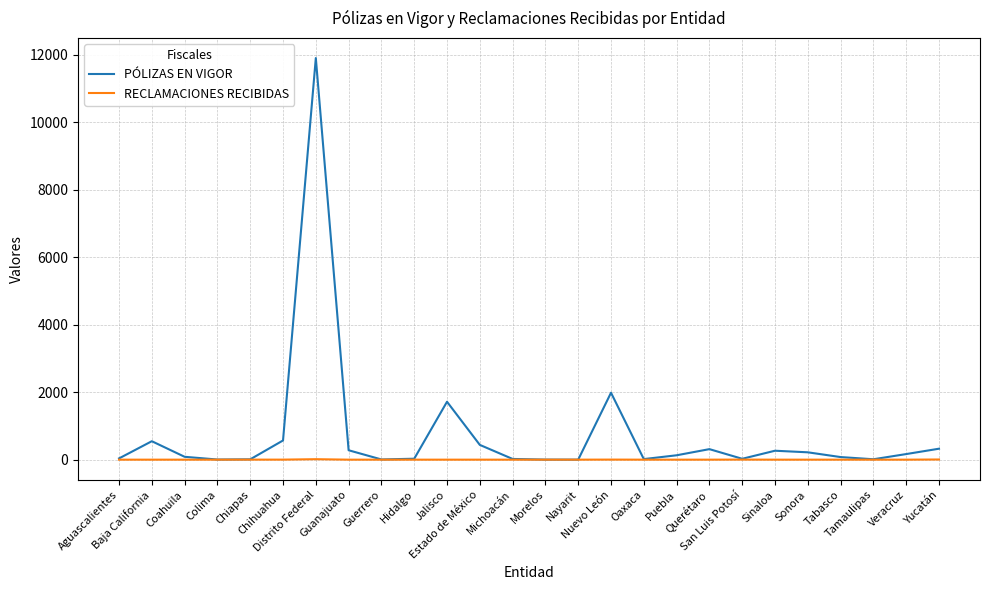

What is the difference between the second highest and minimum values in the RECLAMACIONES RECIBIDAS series?

5